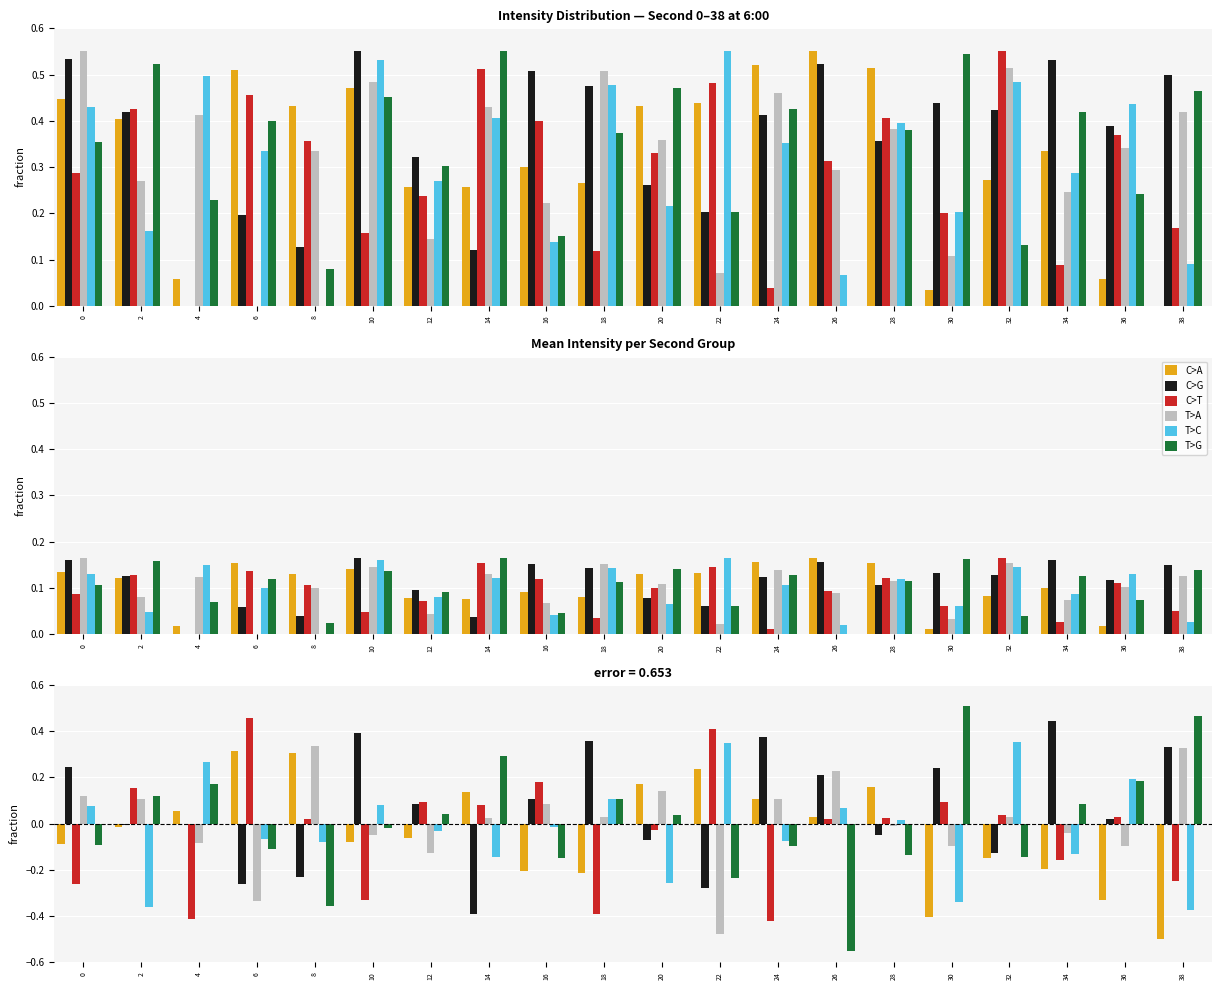

What are all the series names shown in the legend?

C>A, C>G, C>T, T>A, T>C, T>G